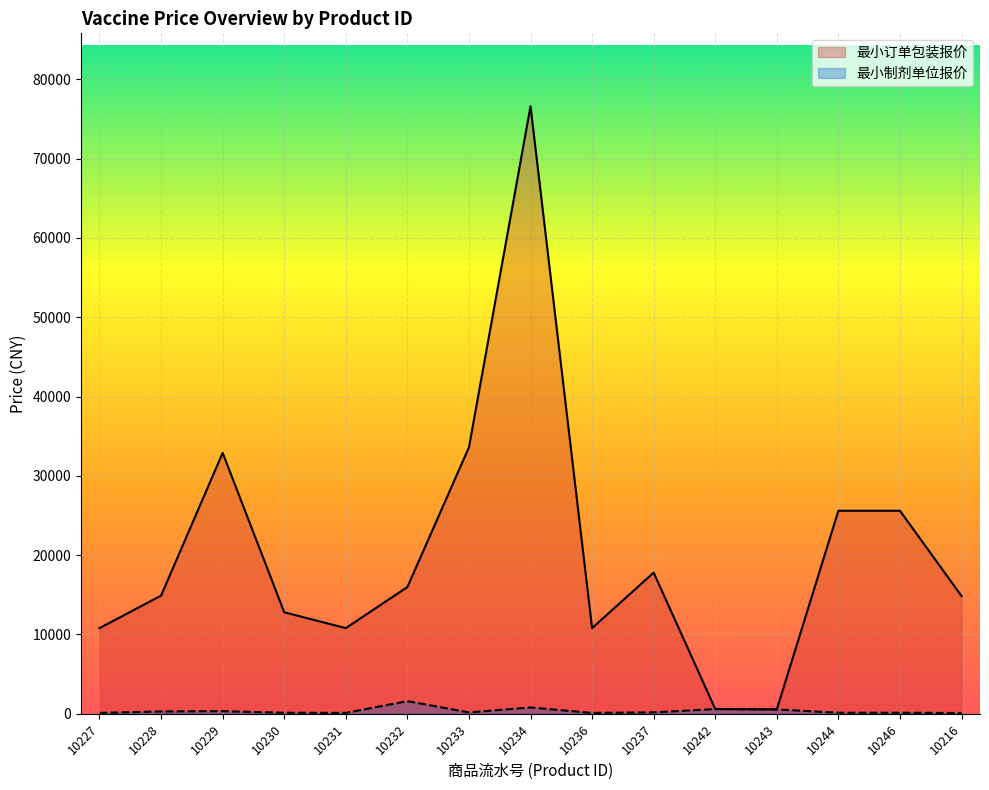

What is the total value across all series at 10227?

10908